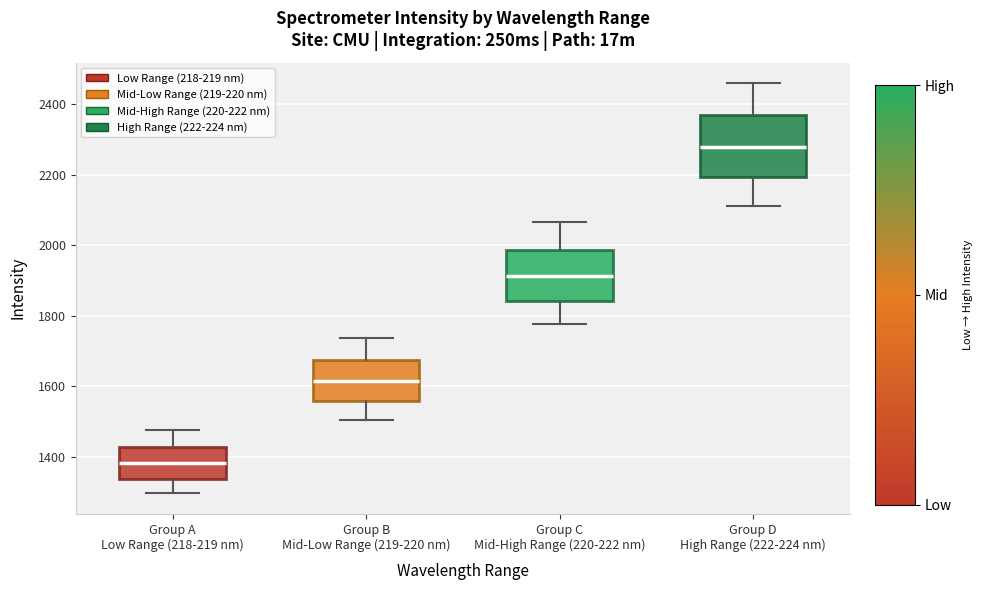

Reading left to right, read every box against the y-axis: the position of its median line, the range the box covers, and the ends of its whiskers. The values are not printed on the chart, so give them approximately, as read against the axis.

Group A Low Range (218-219 nm): median 1380, box 1340 to 1420, whiskers 1300 to 1480
Group B Mid-Low Range (219-220 nm): median 1620, box 1560 to 1680, whiskers 1500 to 1740
Group C Mid-High Range (220-222 nm): median 1920, box 1840 to 1980, whiskers 1780 to 2060
Group D High Range (222-224 nm): median 2280, box 2200 to 2360, whiskers 2120 to 2460